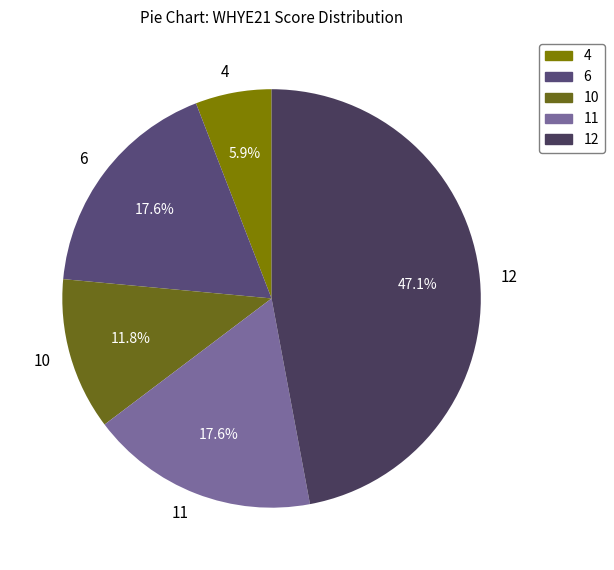

Which category has the biggest portion of the pie?

12